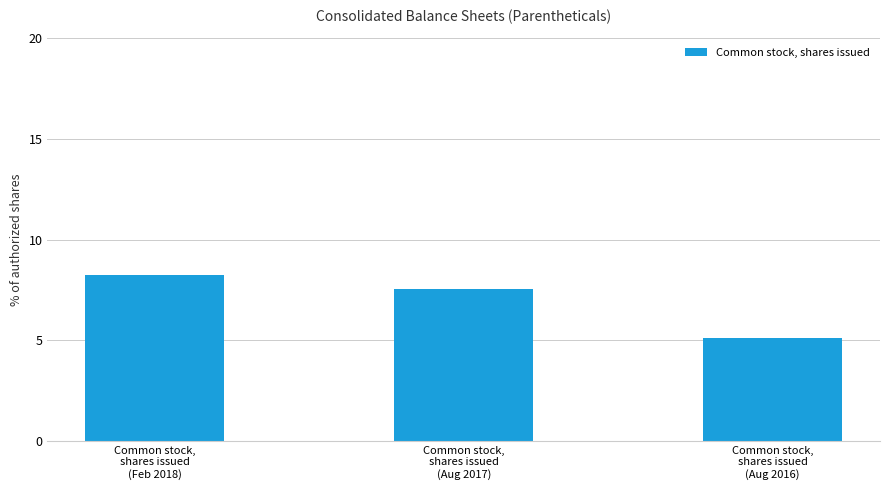

What is the ratio of the value at Common stock,
shares issued
(Feb 2018) to the value at Common stock,
shares issued
(Aug 2016)?

1.6